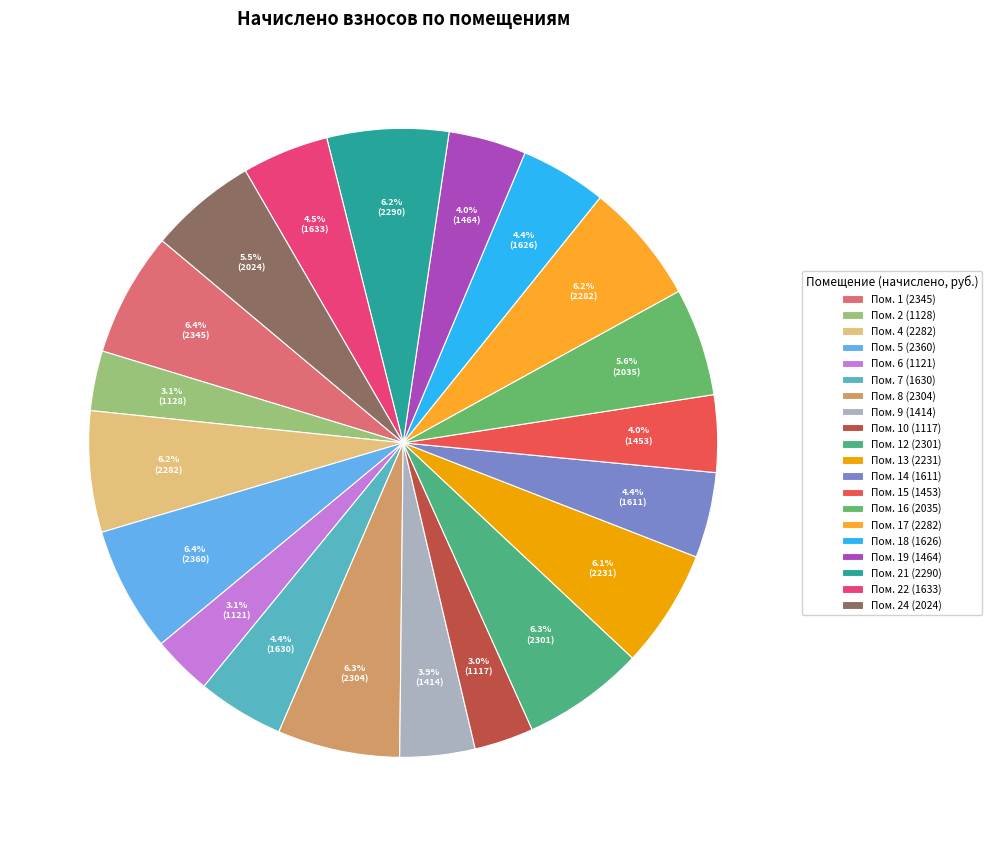

How many slices are in this pie chart?

20